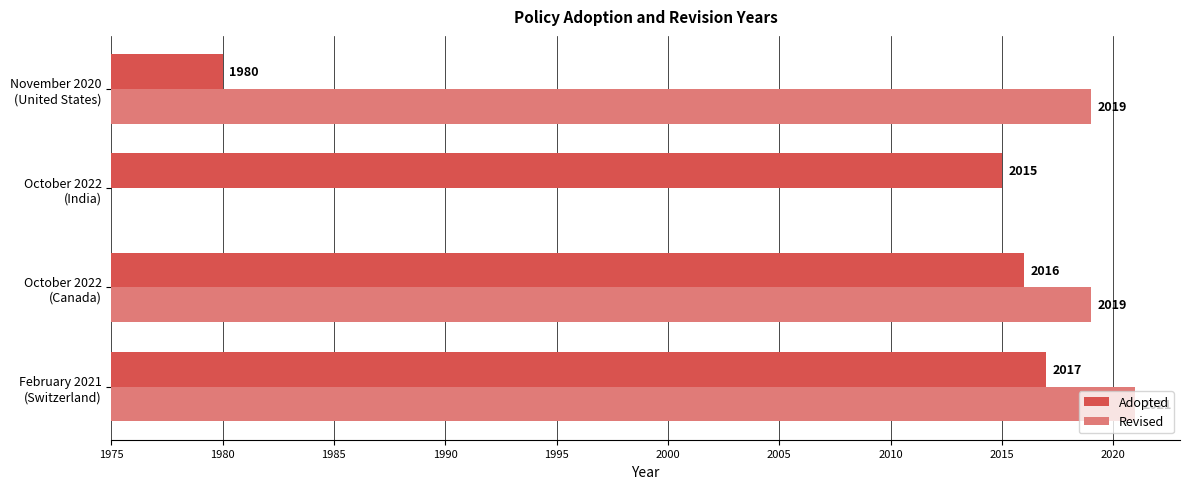

List the series in order of their peak value, lowest first.

Adopted, Revised